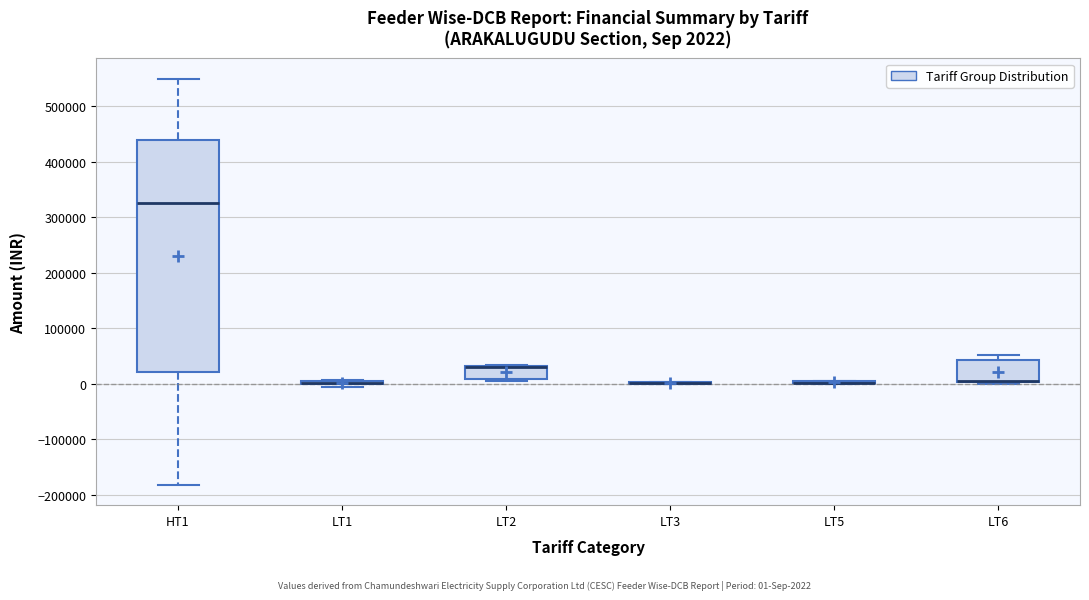

Which box is the tallest, from its lower edge to its upper edge?

HT1